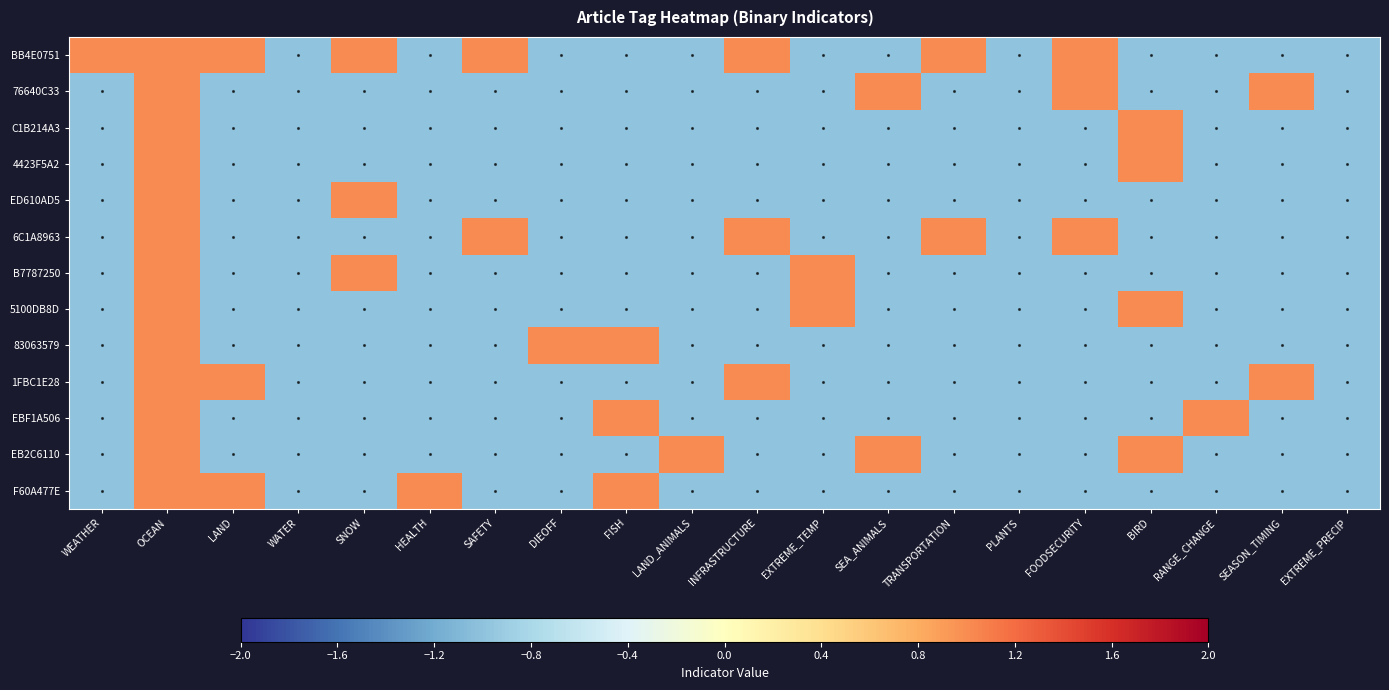

What is the spread (max minus min) of values at SEA_ANIMALS?

2